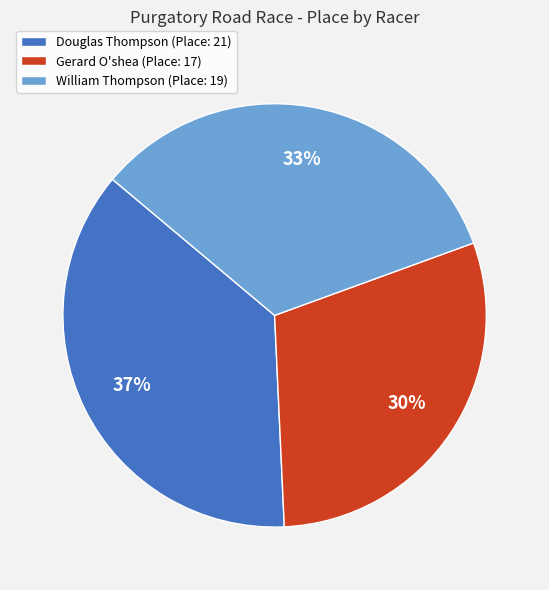

What percentage is the William Thompson slice, to the nearest percent?

33%